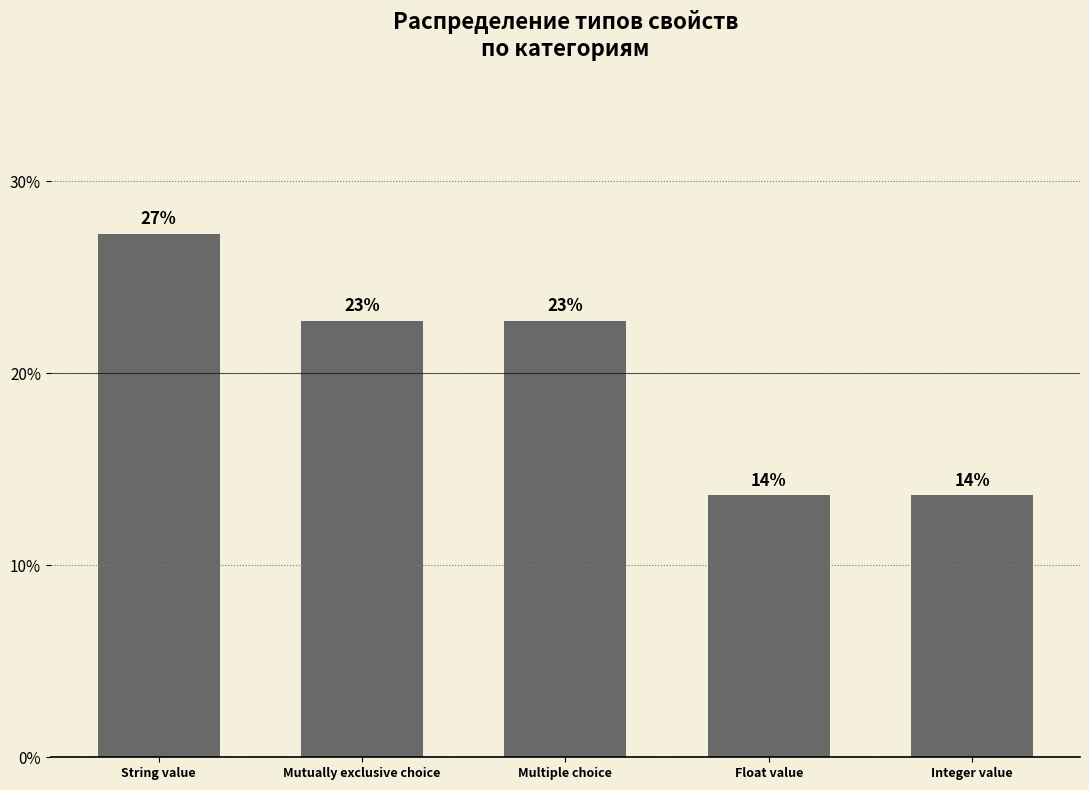

Does the chart contain stacked bars?

No